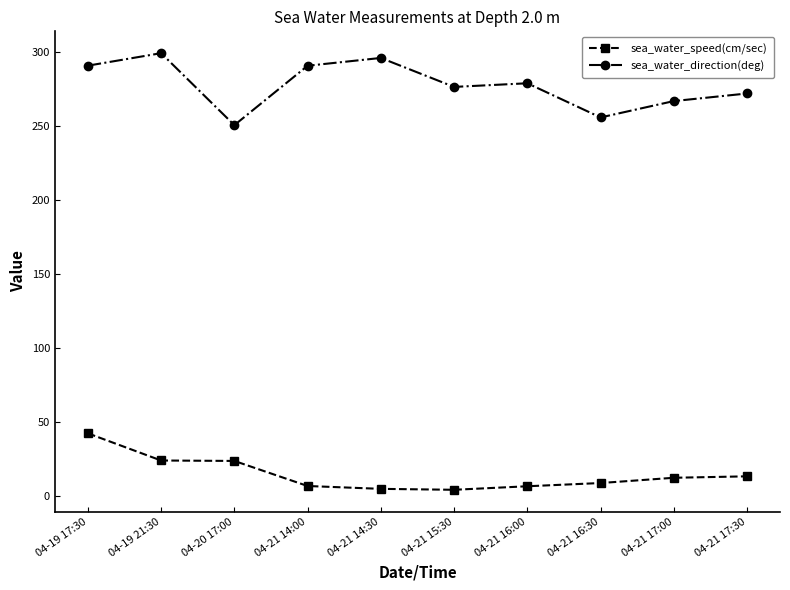

What is the value of the sea_water_direction(deg) point at the 5th from the left?

295.7